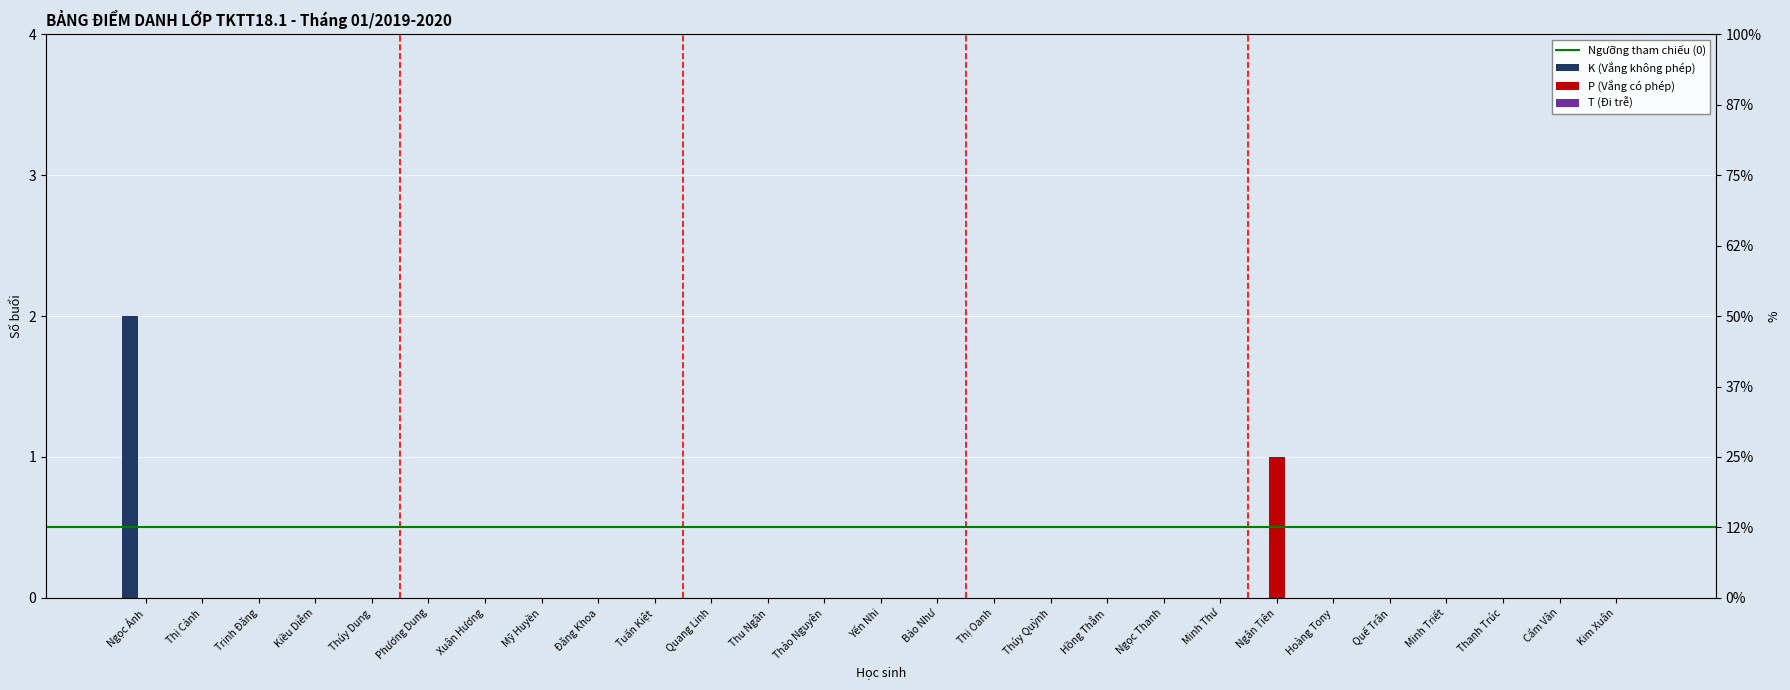

What is the label of the 2nd bar from the right?

Cẩm Vân